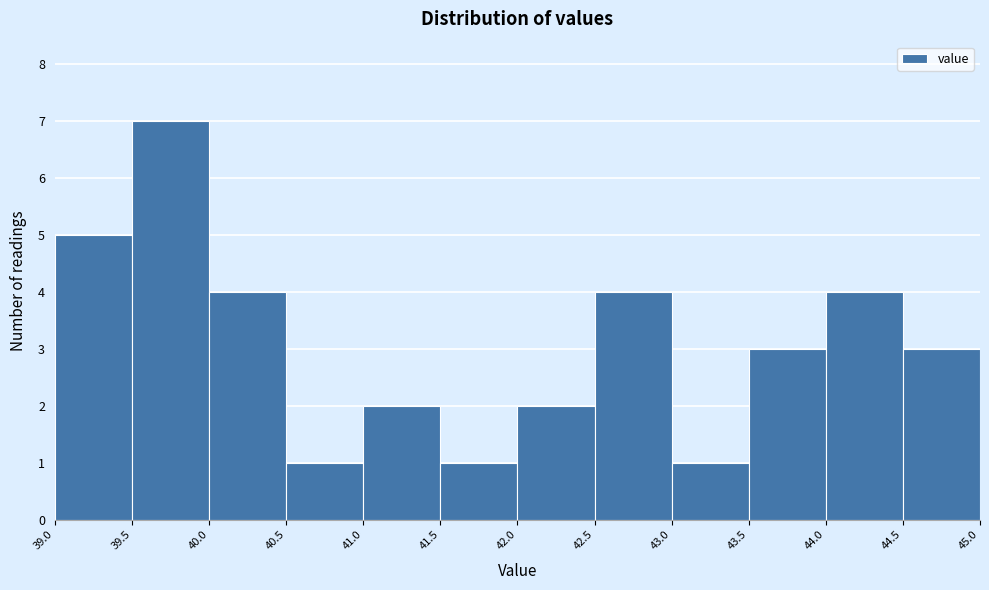

What is the height of the bar covering 44.5 to 45.0 on the x-axis? The values are not printed on the chart, so give them approximately, as read against the axis.

3